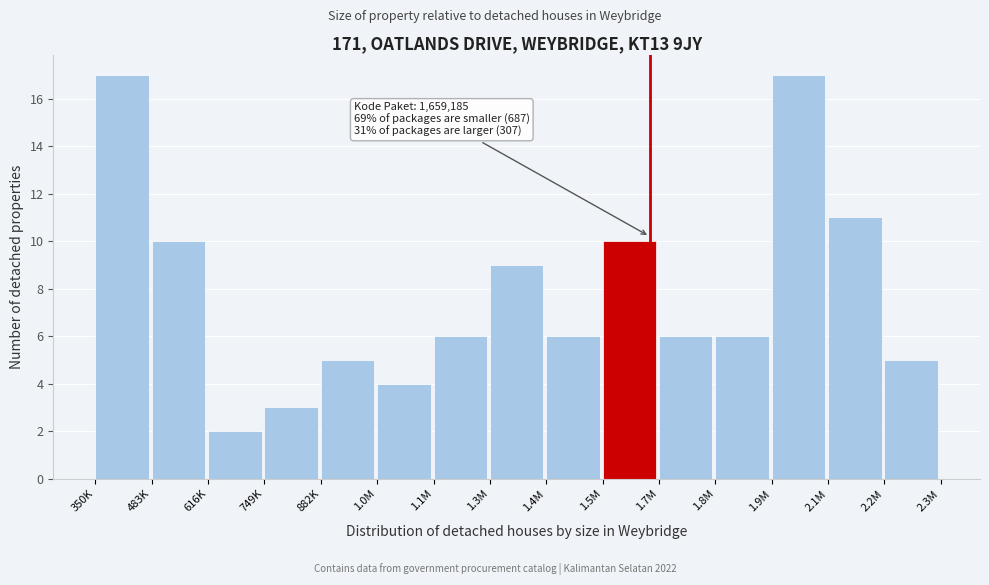

Reading left to right, what are all the values shown in this chart?

350K=17	483K=10	616K=2	749K=3	882K=5	1.0M=4	1.1M=6	1.3M=9	1.4M=6	1.5M=10	1.7M=6	1.8M=6	1.9M=17	2.1M=11	2.2M=5